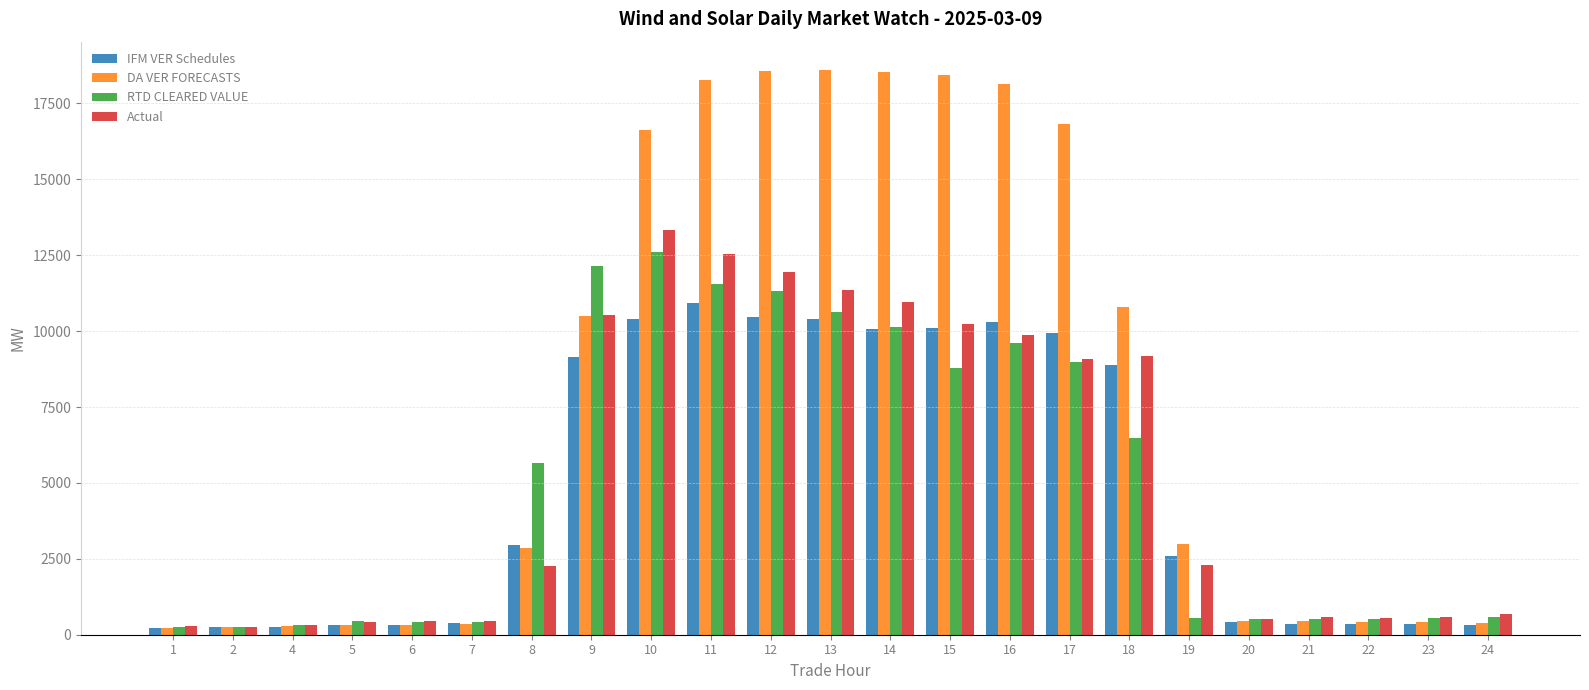

How many series are shown in this chart?

4